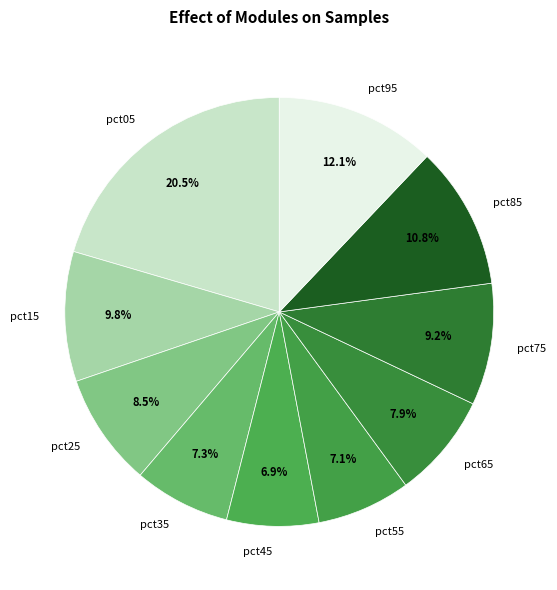

How many slices are in this pie chart?

10